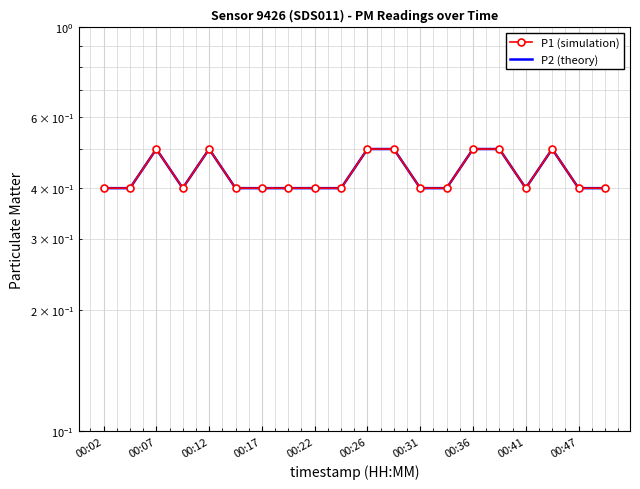

Which series has the widest spread of values?

P1 (simulation)